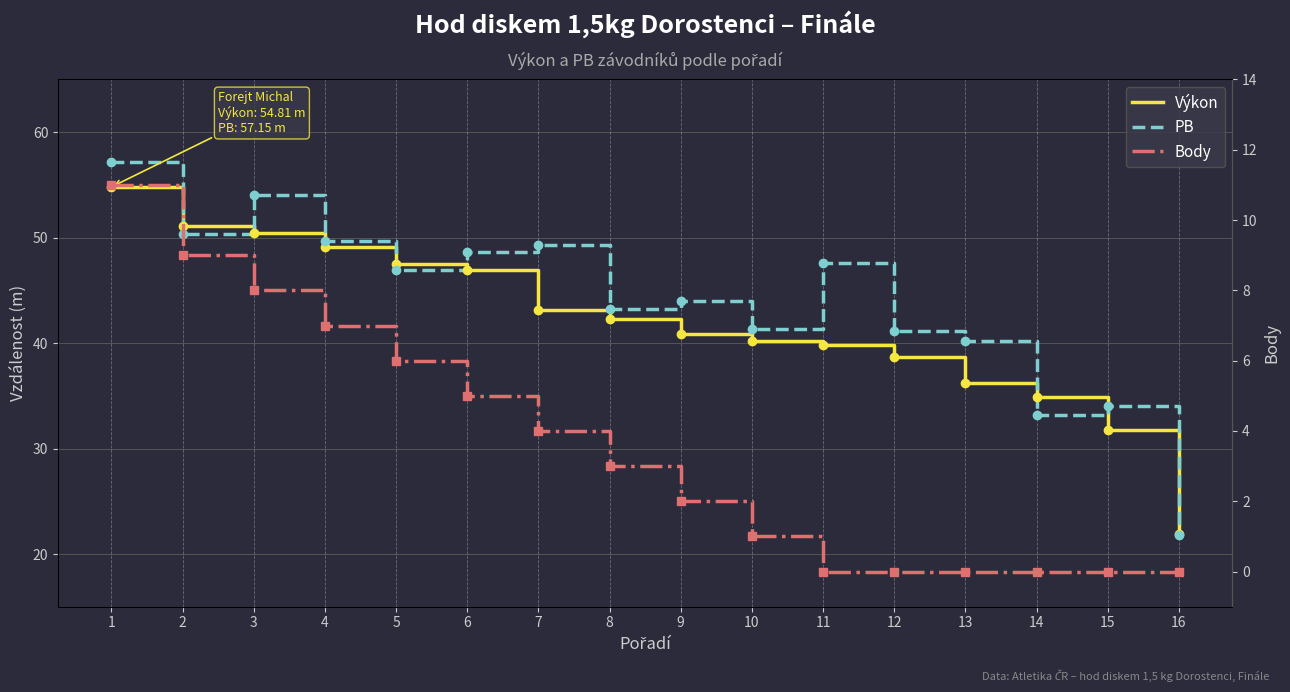

True or false: PB and Body intersect in this chart.

False